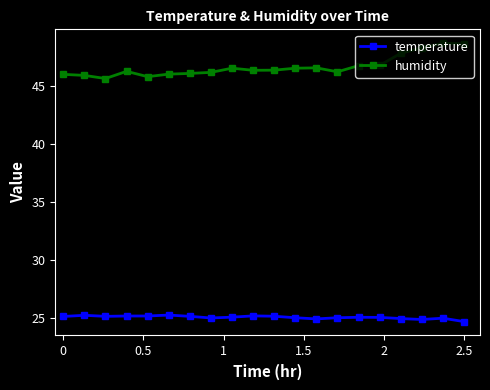

What is the greatest value displayed?

48.7